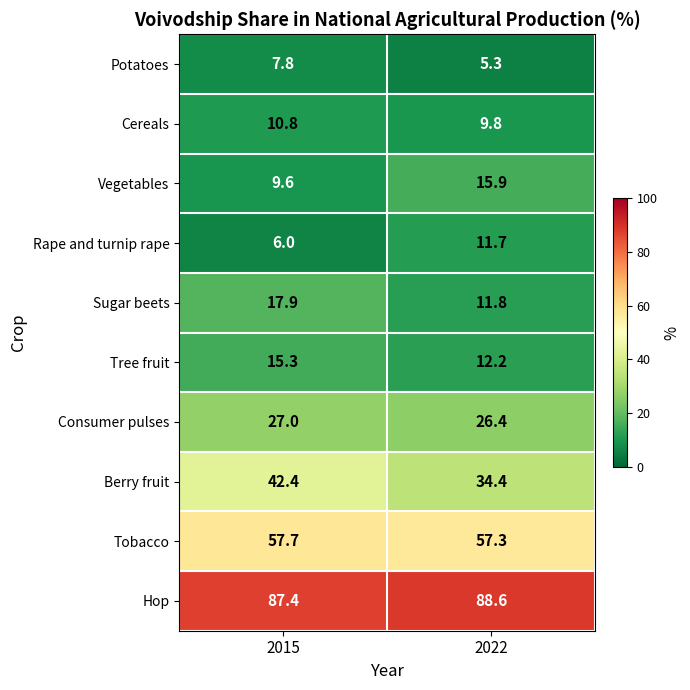

At which label is Hop closest to 88?

2015